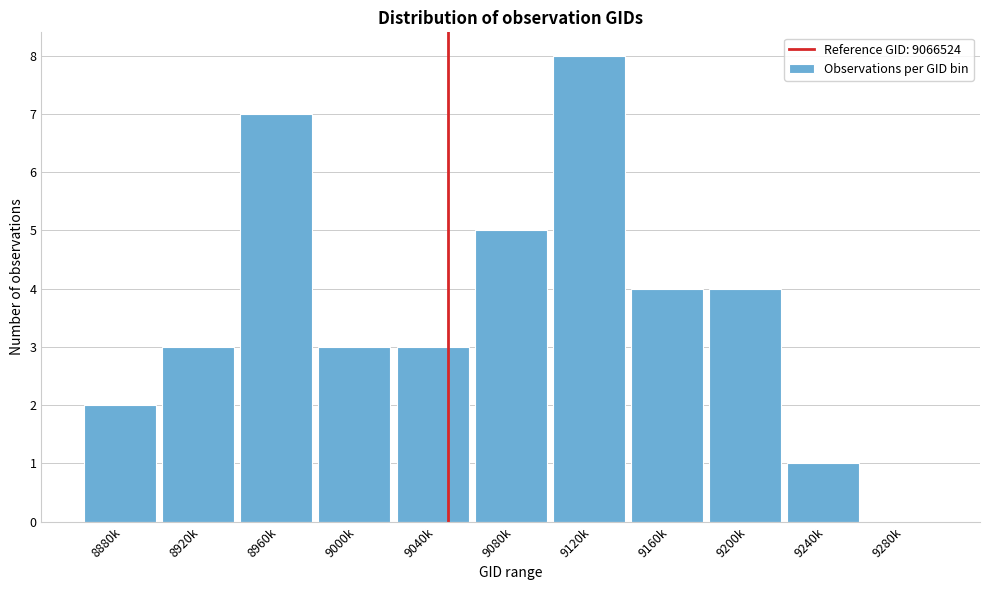

Reading left to right, list all the values displayed in this chart.

8880k=2	8920k=3	8960k=7	9000k=3	9040k=3	9080k=5	9120k=8	9160k=4	9200k=4	9240k=1	9280k=0